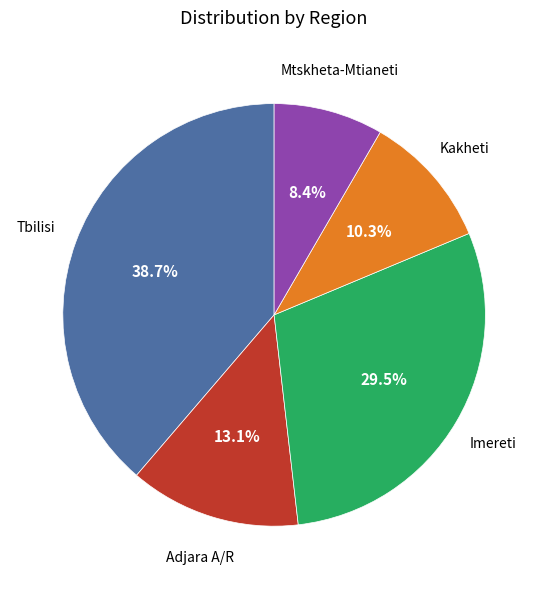

Count the number of slices in the pie.

5